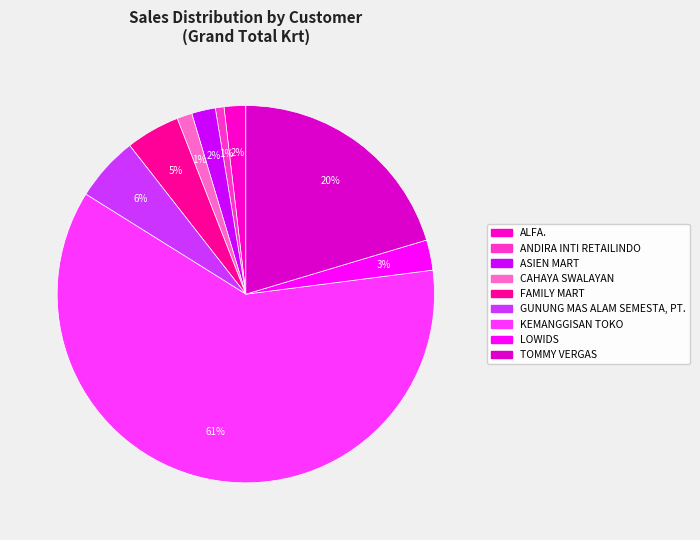

How many segments does this pie chart have?

9